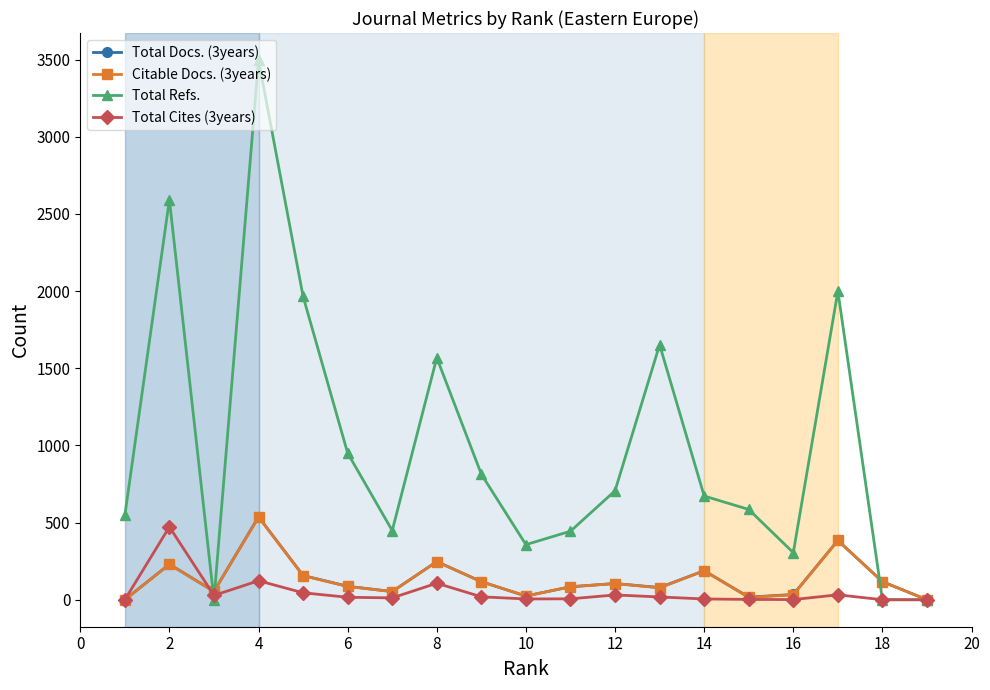

True or false: Total Cites (3years) has more than 0 interior local peaks.

True